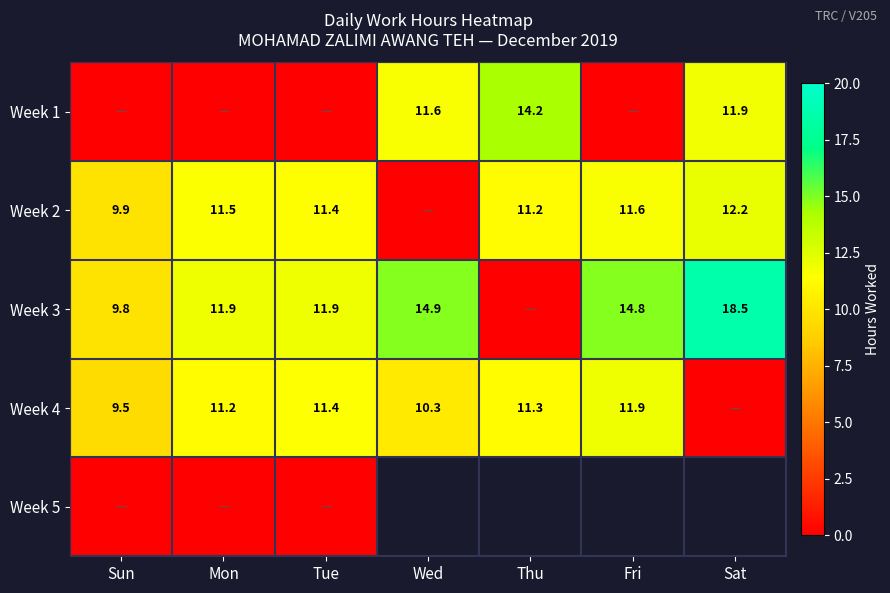

Is it true that Week 2 equals 18.5 at Fri?

False